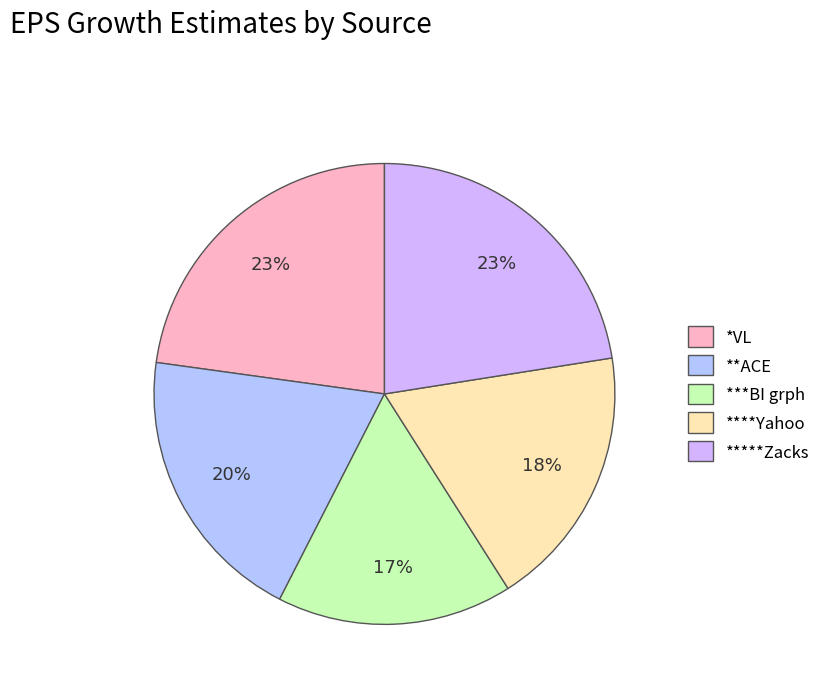

Is it true that ****Yahoo is 25% of the pie?

False